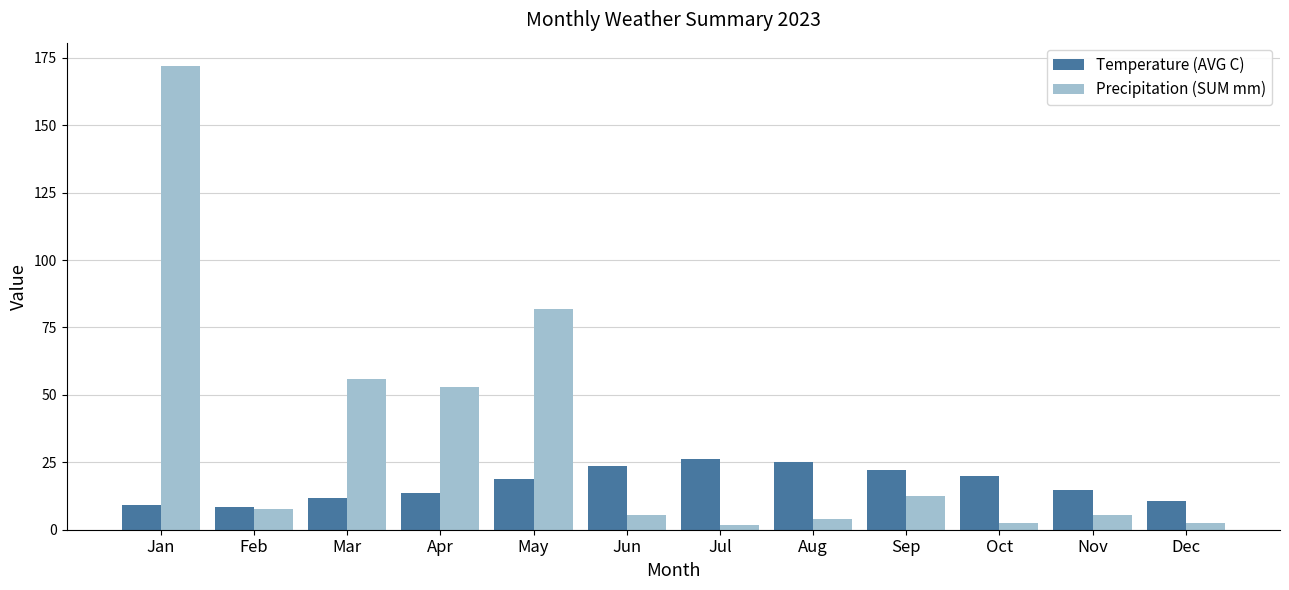

At Nov, list the series in order from largest to smallest.

Temperature (AVG C), Precipitation (SUM mm)